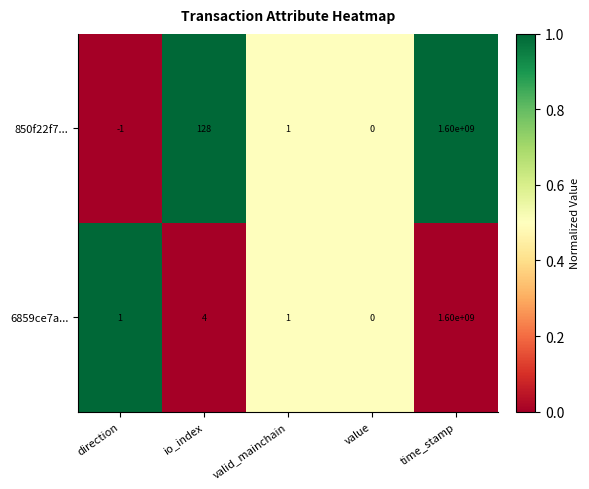

What is the greatest value displayed?

1600000000